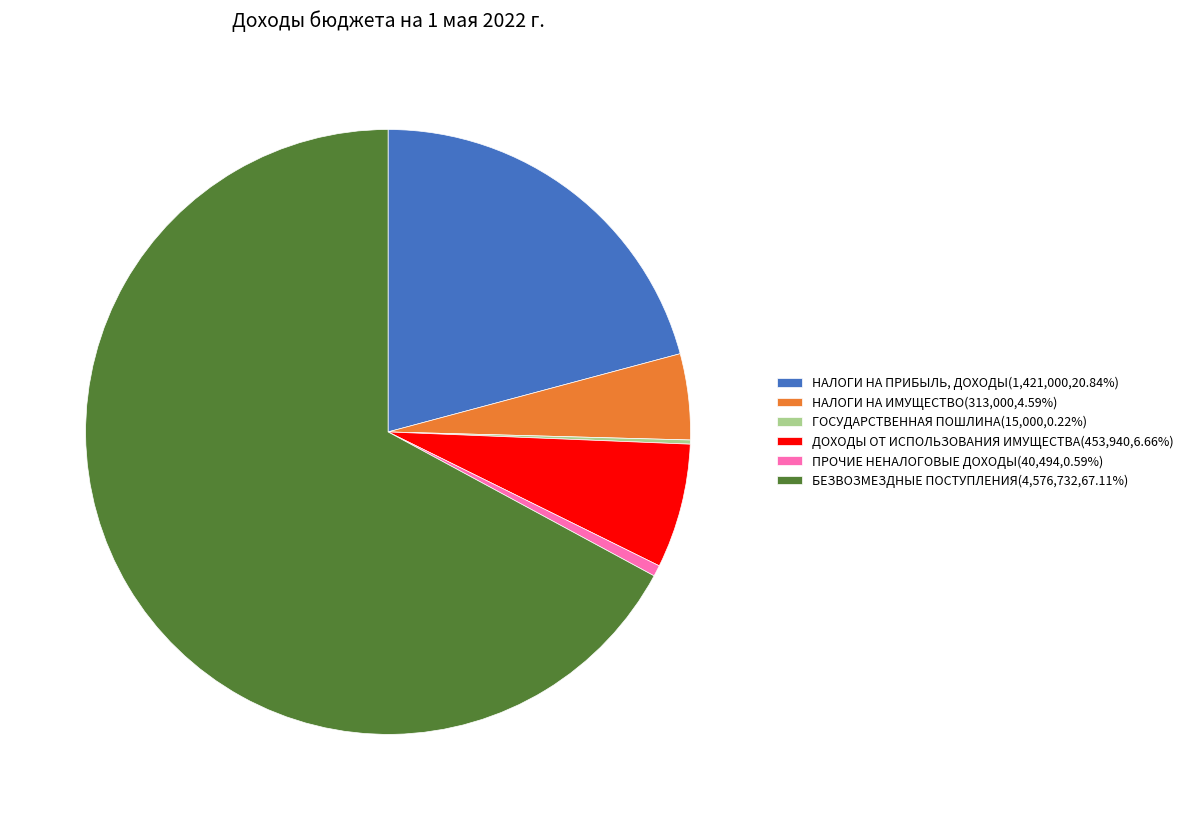

Combined, do НАЛОГИ НА ПРИБЫЛЬ, ДОХОДЫ(1,421,000,20.84%) and ПРОЧИЕ НЕНАЛОГОВЫЕ ДОХОДЫ(40,494,0.59%) account for over 50%?

No